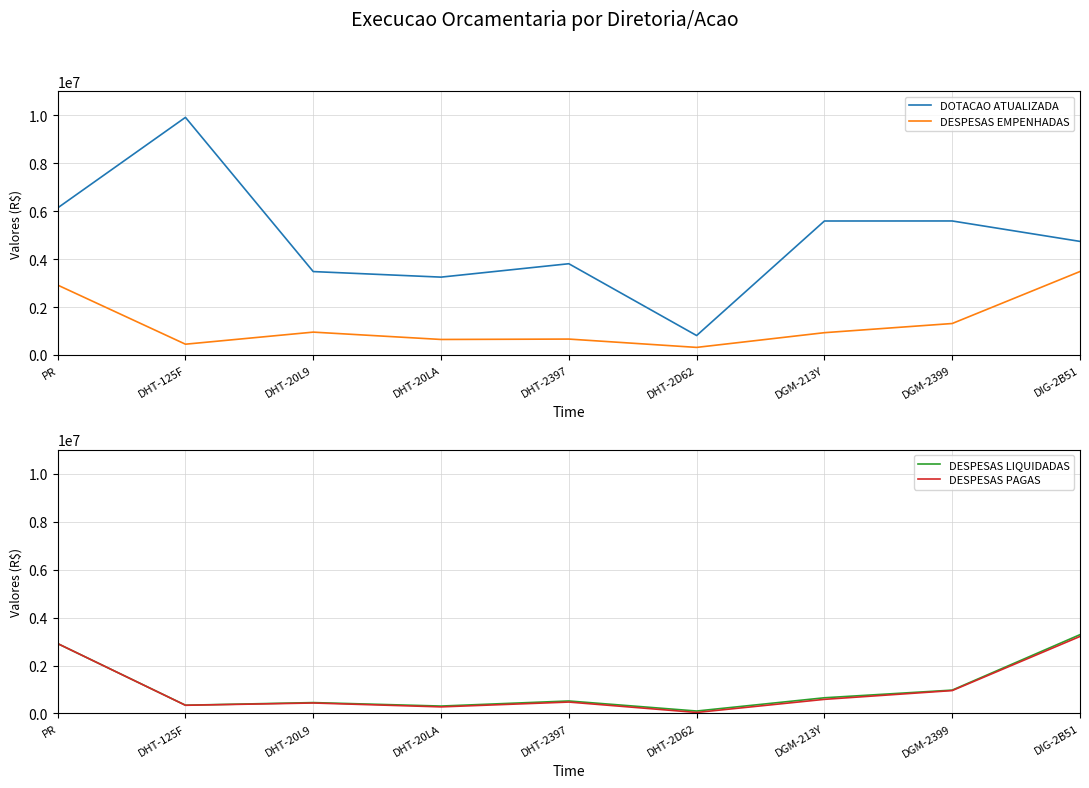

How many values in the DESPESAS EMPENHADAS series are below 930502?

4